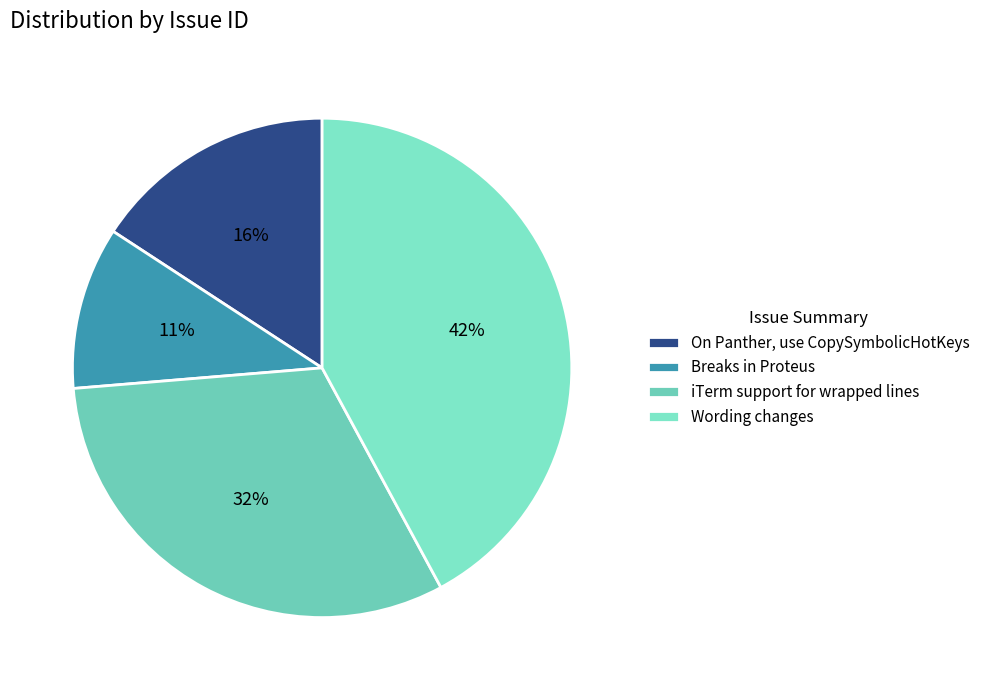

Does Breaks in Proteus represent more than half of the total?

No